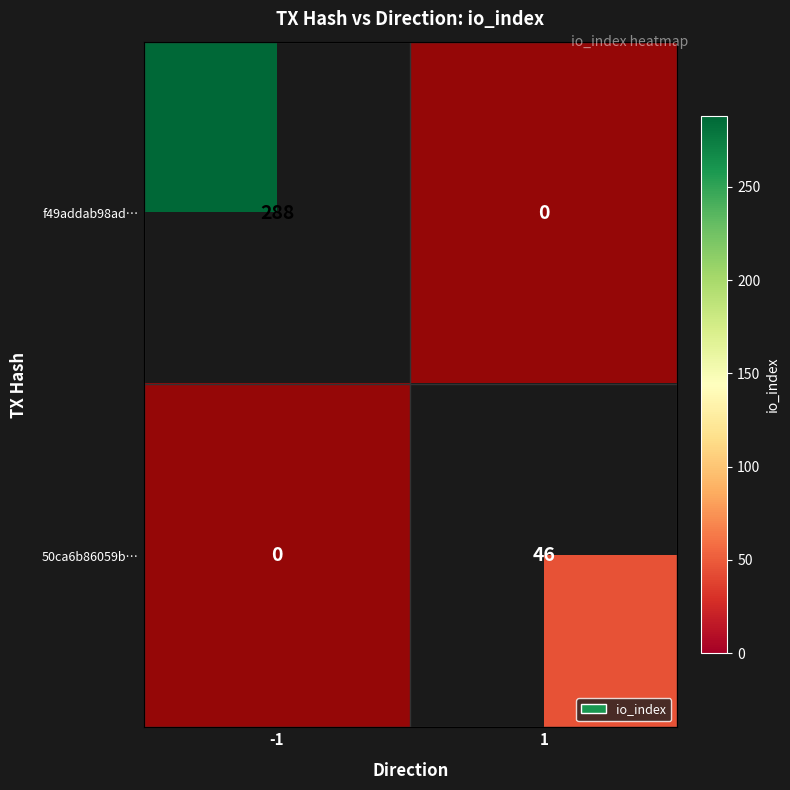

Which series has the largest total across all categories?

f49addab98ad…